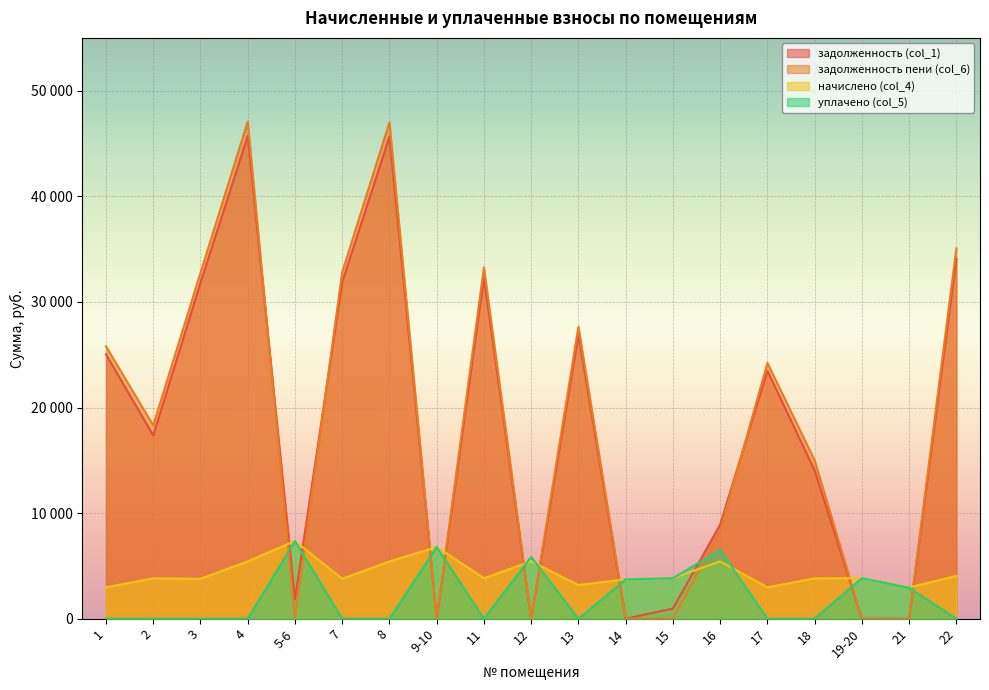

Is the value of задолженность (col_1) at 4 greater than the value of начислено (col_4) at 17?

Yes